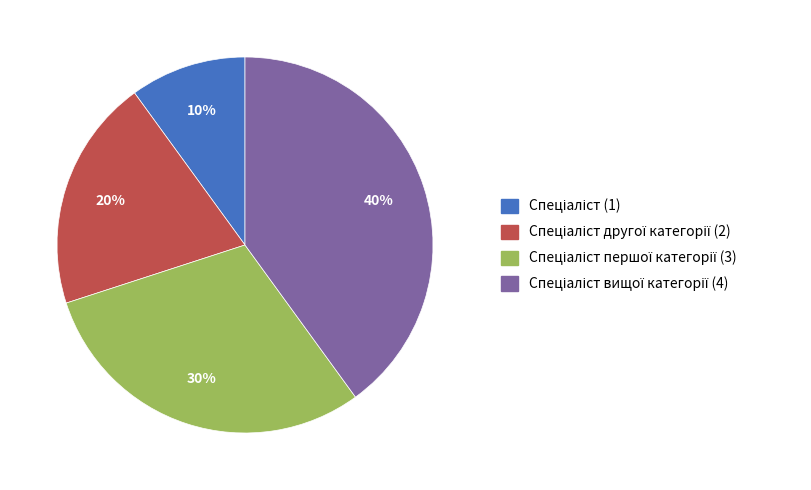

Count the number of slices in the pie.

4